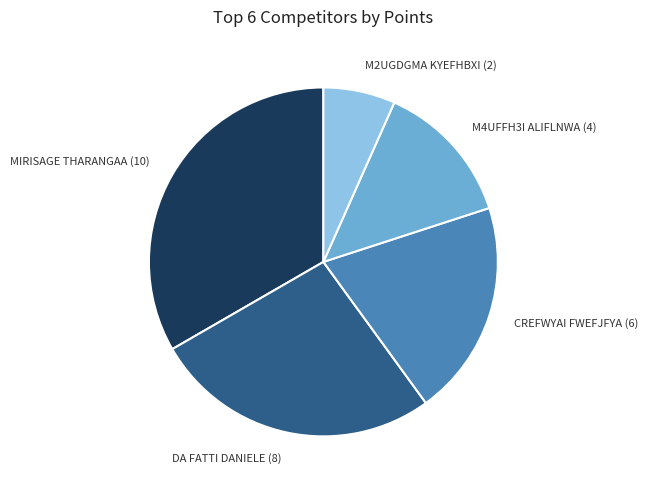

Which category has the smallest portion of the pie?

M2UGDGMA KYEFHBXI (2)